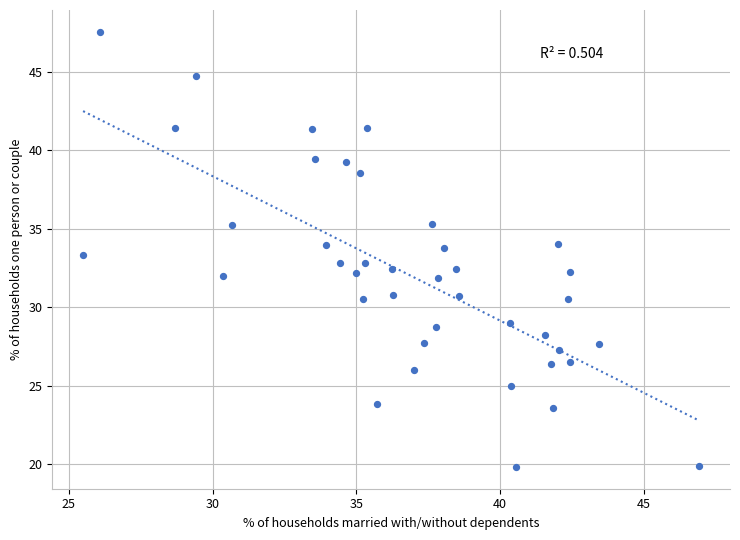

What is the range of X values (max minus min)?

21.4